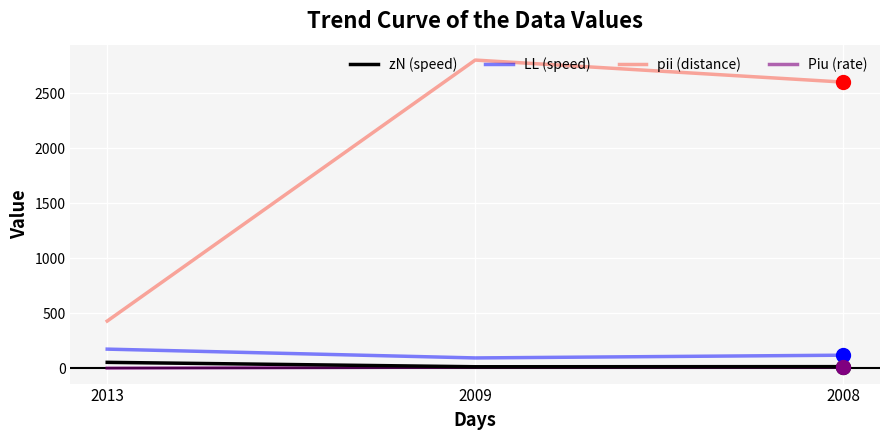

The zN (speed) series shows 15.0 at 2009. True or false?

True